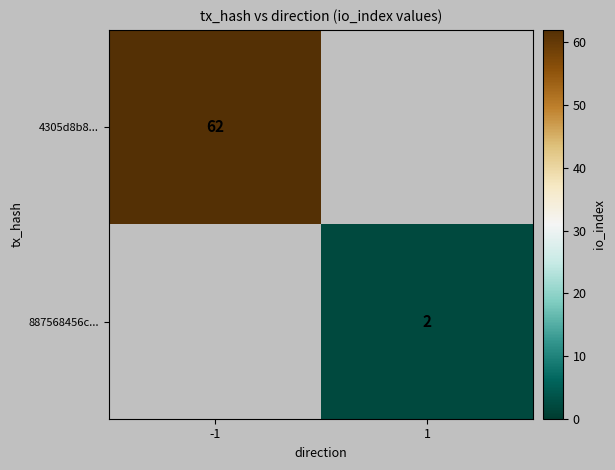

Count the number of categories in the chart.

2